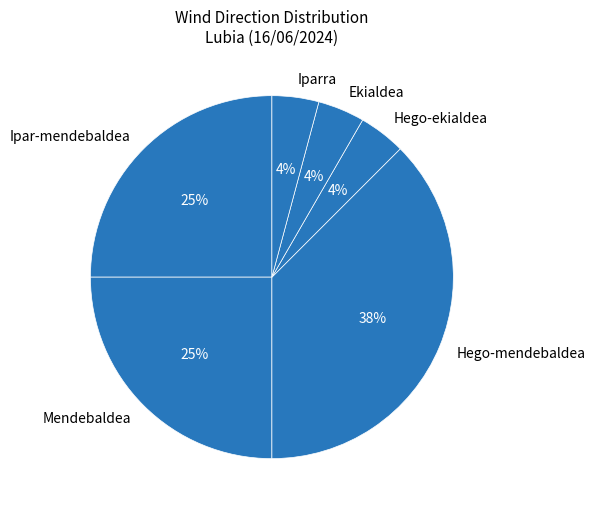

What is the ratio of the value at Hego-ekialdea to the value at Iparra?

1.0